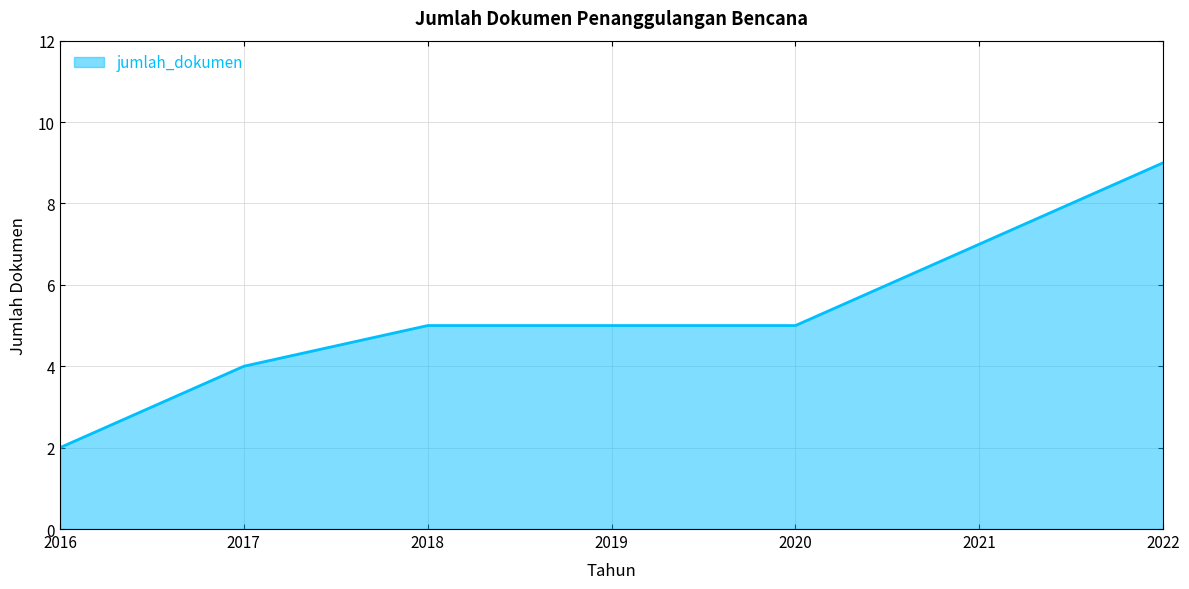

What is the greatest value displayed?

9